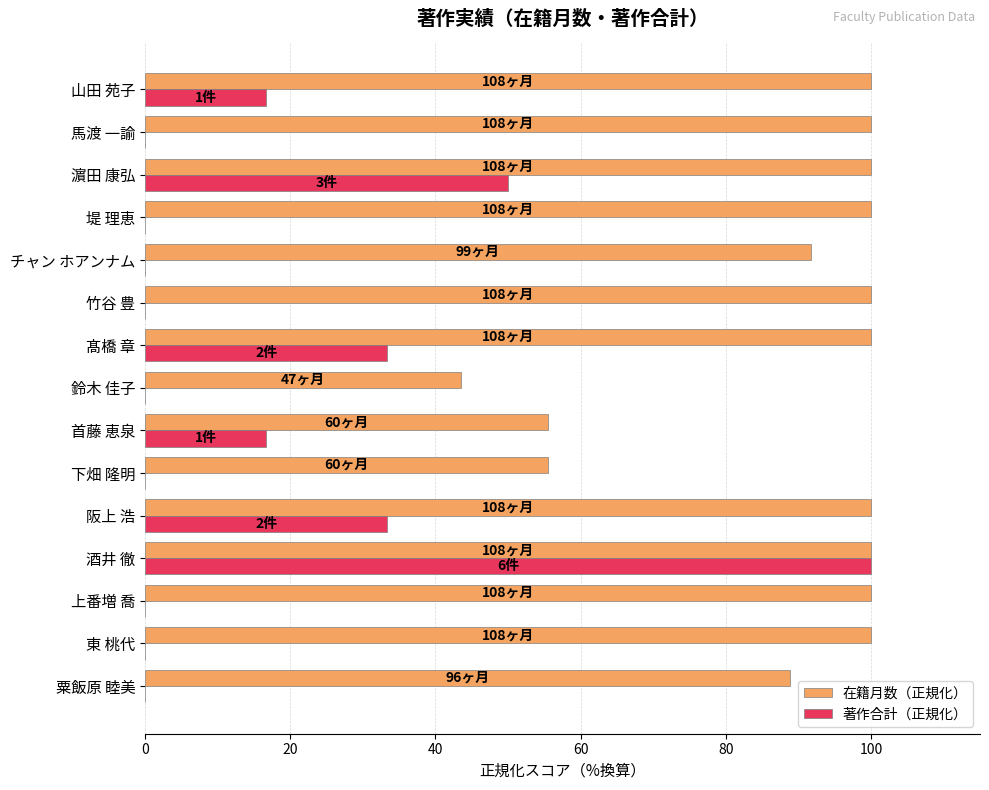

What is the sum of all 著作合計（正規化） values?

250.0